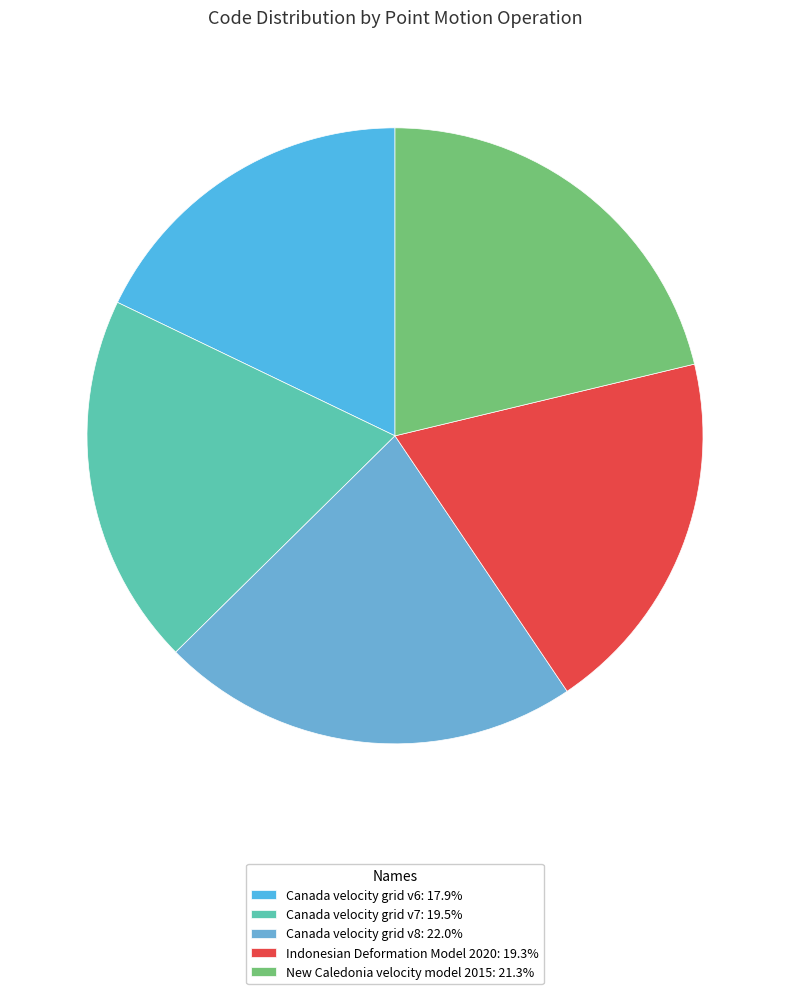

What is the ratio of the value at Canada velocity grid v6 to the value at Indonesian Deformation Model 2020?

0.9